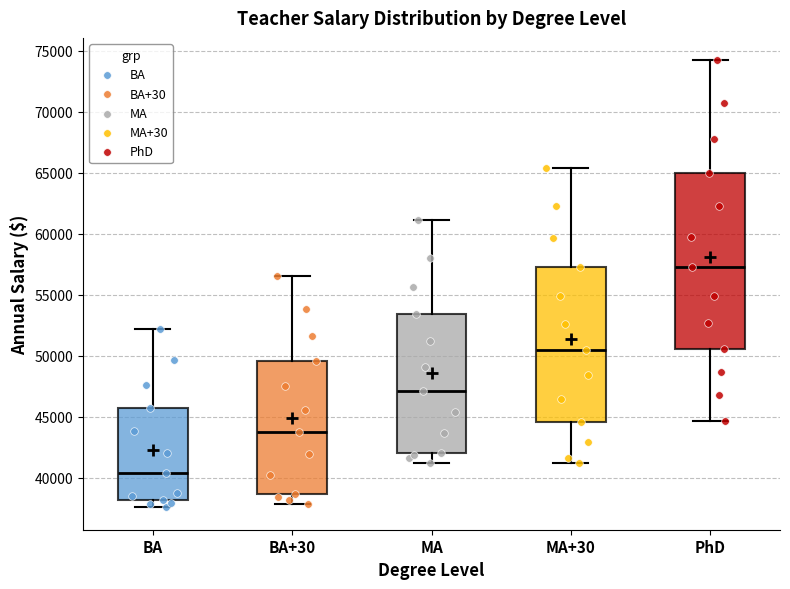

Reading left to right, transcribe this box plot: for each box, give where its median line is, the range the box spans, and where its two whiskers end, as read against the y-axis. The values are not printed on the chart, so give them approximately, as read against the axis.

BA: median 40500, box 38000 to 45500, whiskers 37500 to 52000
BA+30: median 43500, box 38500 to 49500, whiskers 38000 to 56500
MA: median 47000, box 42000 to 53500, whiskers 41000 to 61000
MA+30: median 50500, box 44500 to 57000, whiskers 41000 to 65500
PhD: median 57500, box 50500 to 65000, whiskers 44500 to 74000